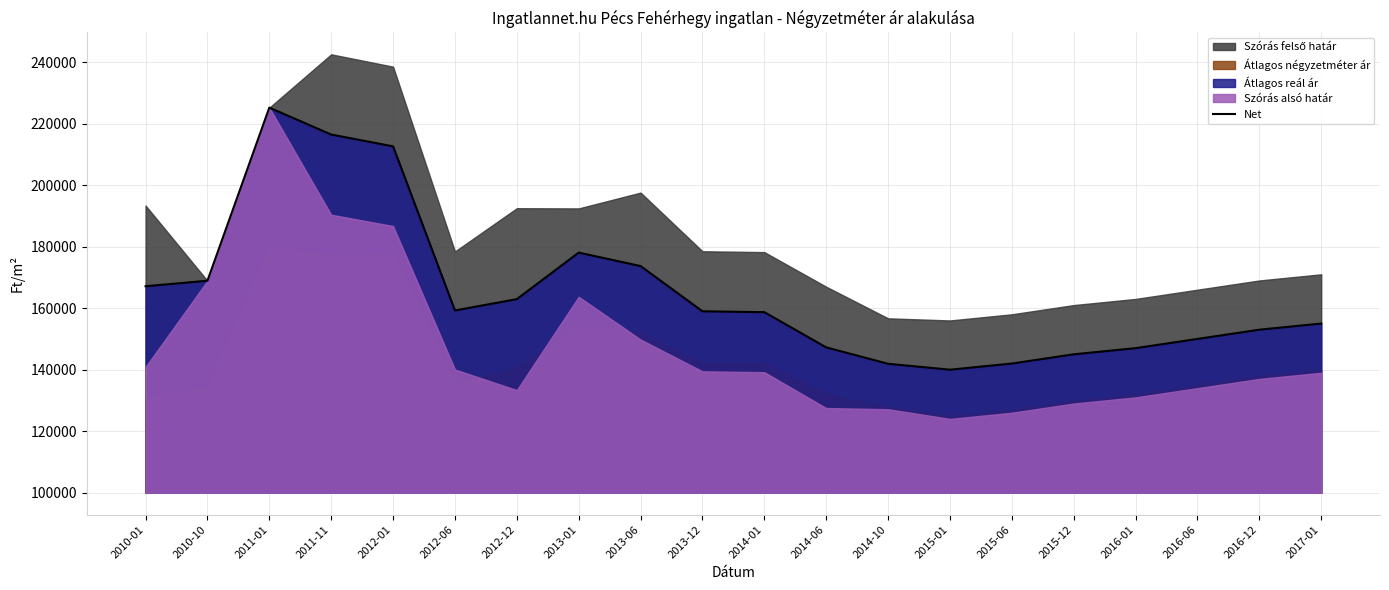

List the labels in order of value, largest first.

2011-01, 2011-11, 2012-01, 2013-01, 2013-06, 2010-10, 2010-01, 2012-12, 2012-06, 2013-12, 2014-01, 2017-01, 2016-12, 2016-06, 2014-06, 2016-01, 2015-12, 2015-06, 2014-10, 2015-01